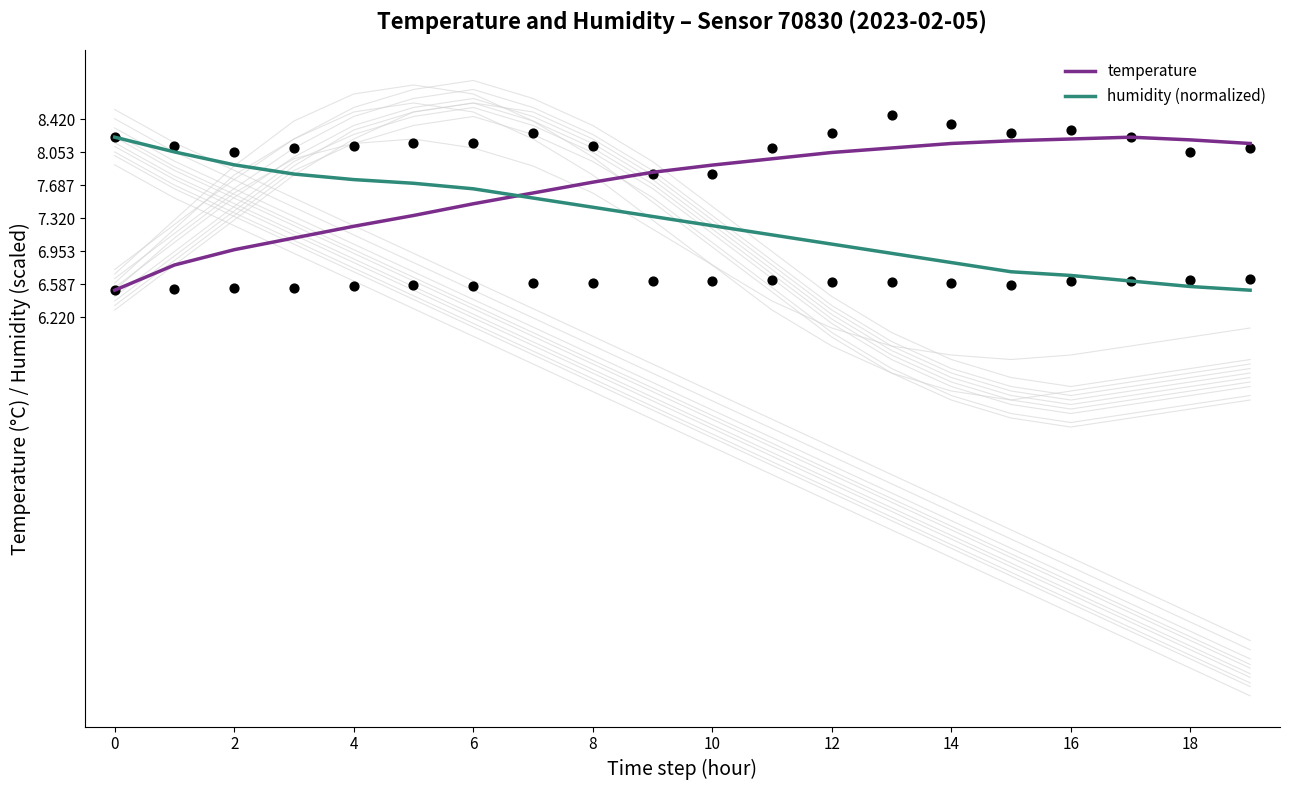

What is the total value across all series at 14?

15.1